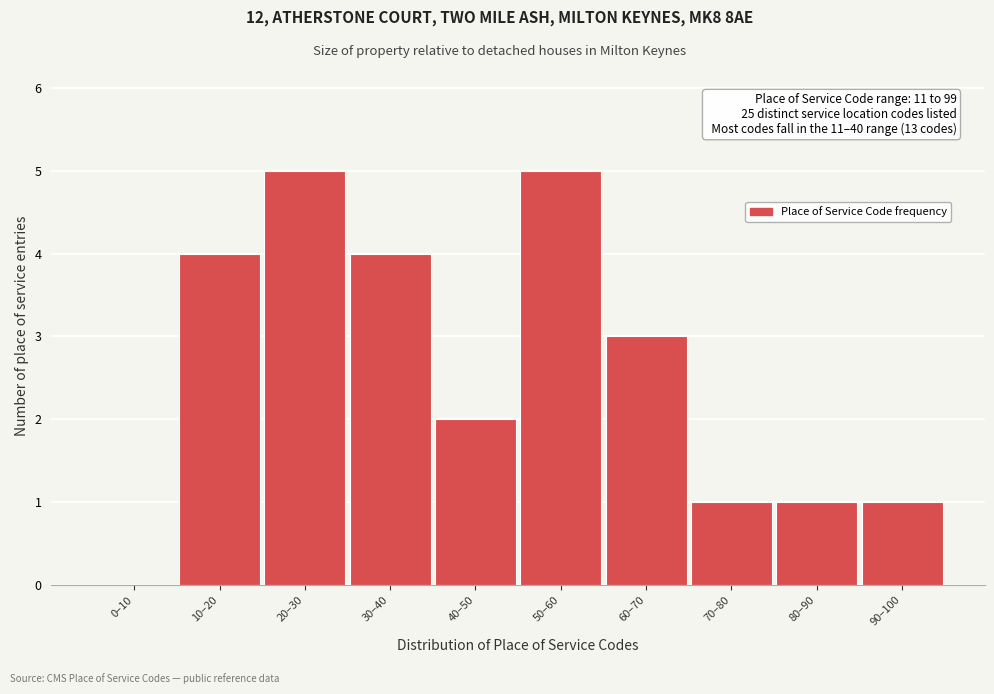

Reading left to right, transcribe all the data shown in this chart.

0–10=0	10–20=4	20–30=5	30–40=4	40–50=2	50–60=5	60–70=3	70–80=1	80–90=1	90–100=1